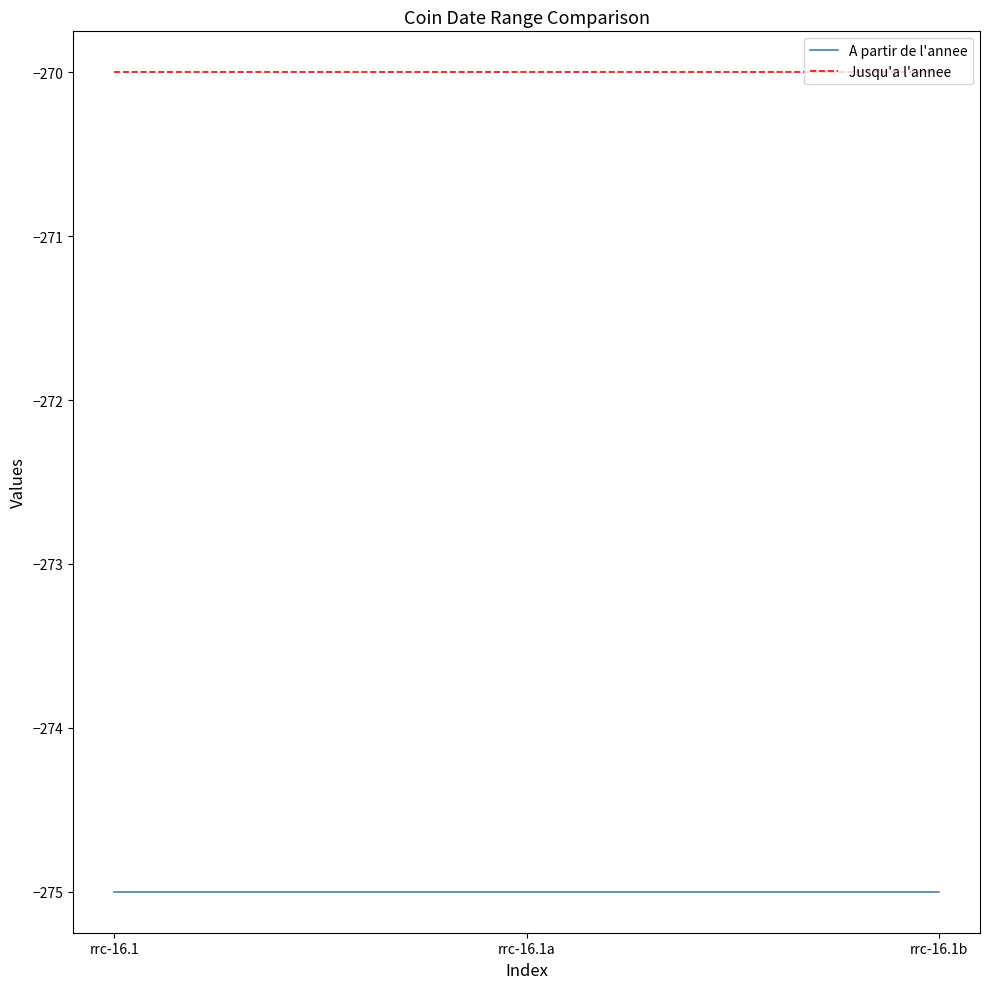

What is the lowest value of the Jusqu'a l'annee series?

-270